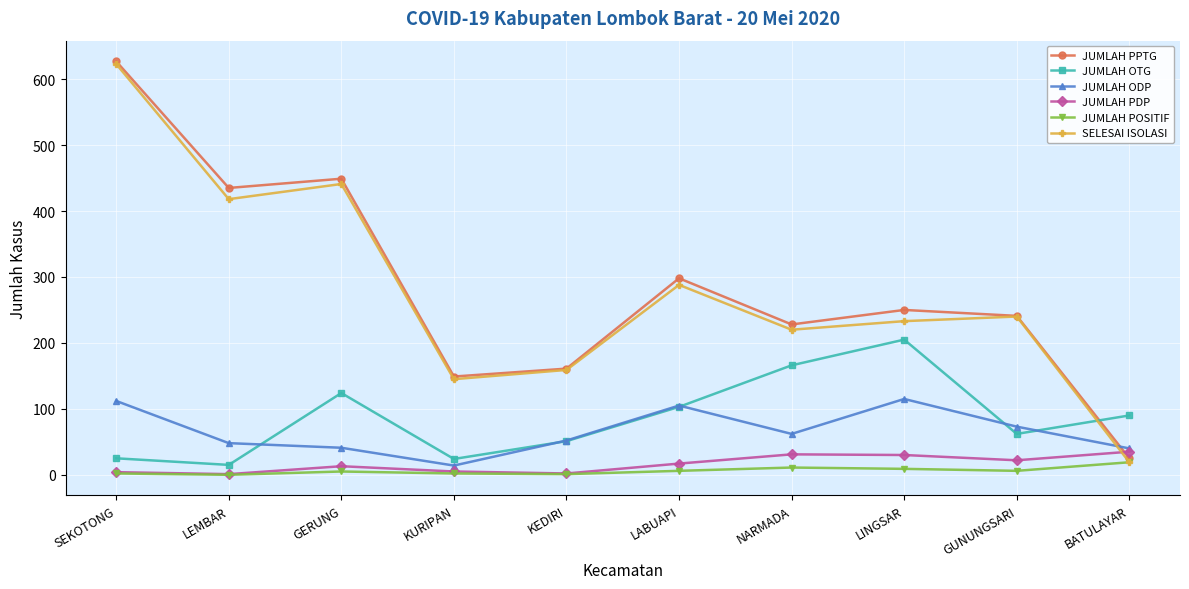

What is the value of the SELESAI ISOLASI point at the 5th from the left?

159